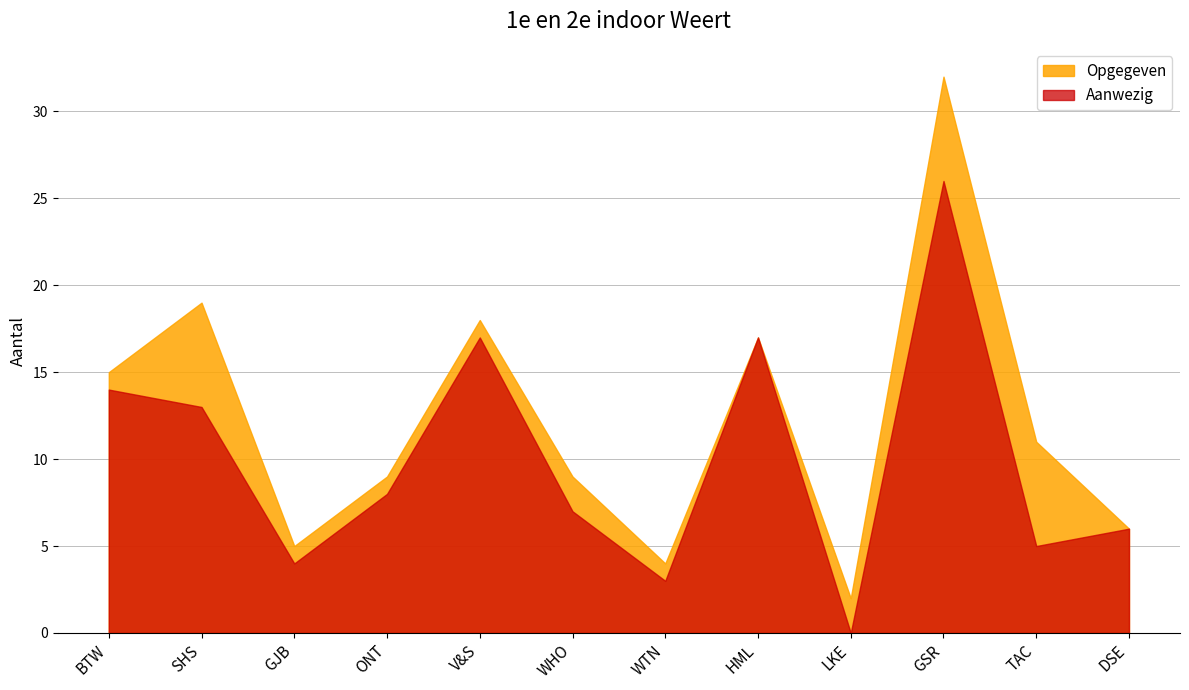

What are all the series names shown in the legend?

Opgegeven, Aanwezig